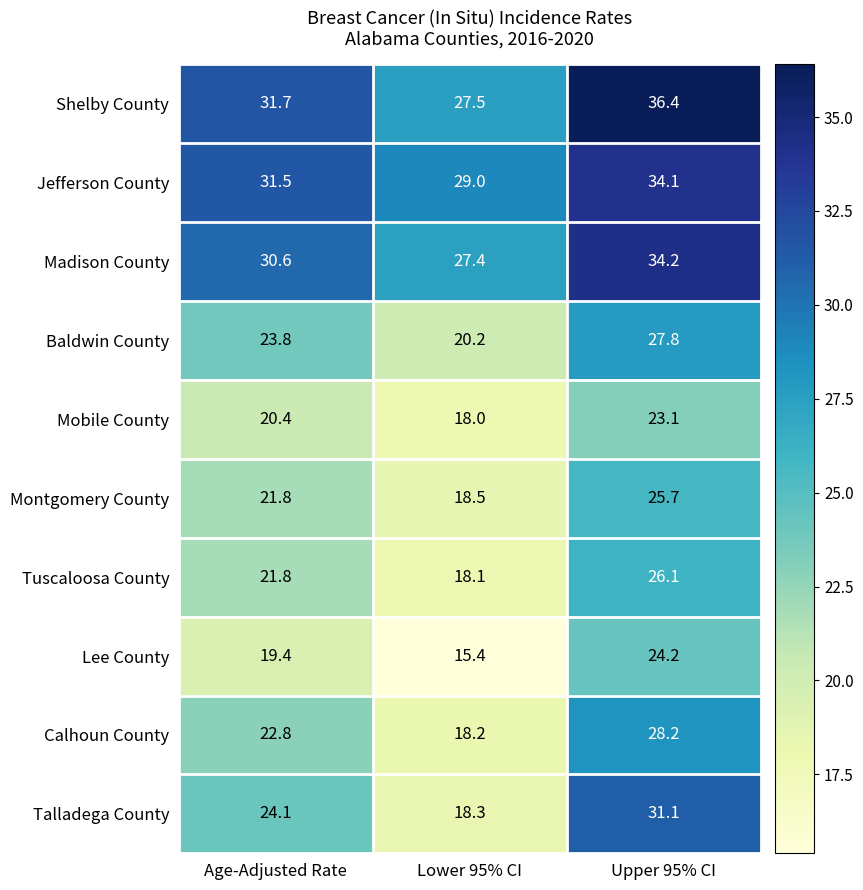

What is the total value across all series at Age-Adjusted Rate?

247.9